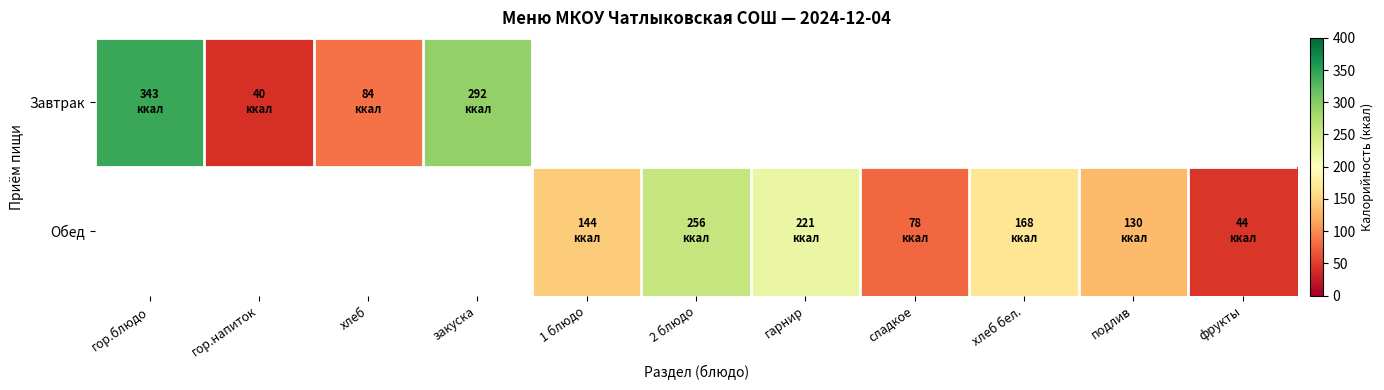

How many categories are shown in the chart?

11